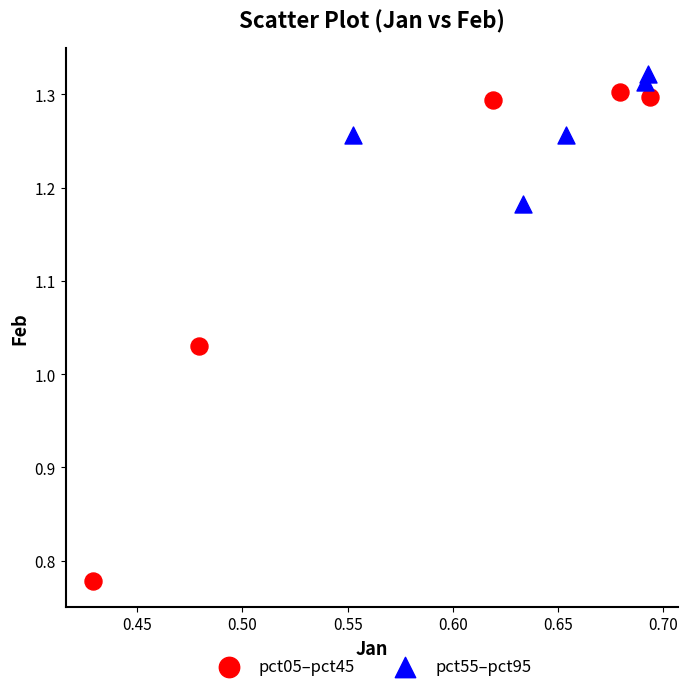

Which series has the largest Y range (max minus min)?

pct05–pct45